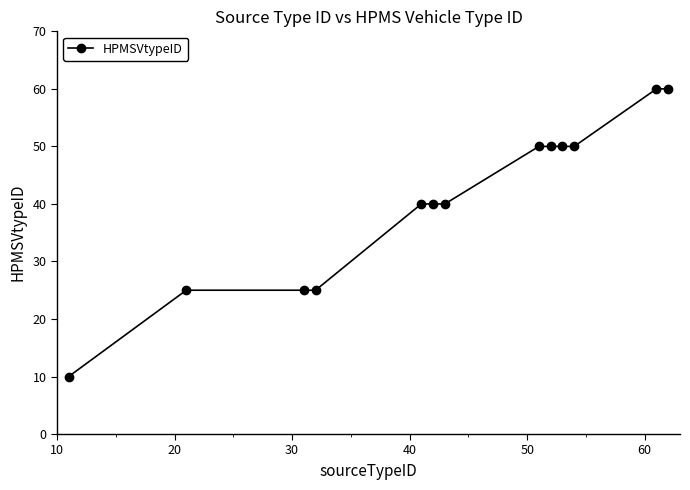

What is the value of the 3rd point from the left?

25